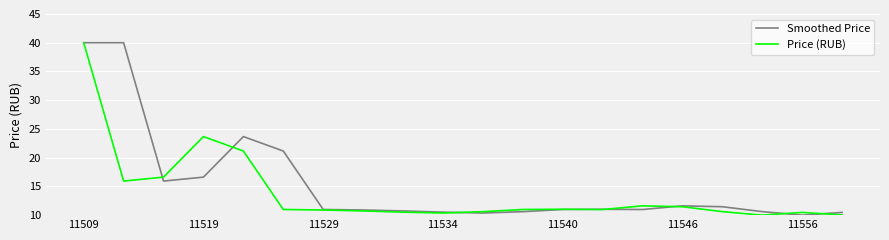

Which series has the largest total across all categories?

Smoothed Price